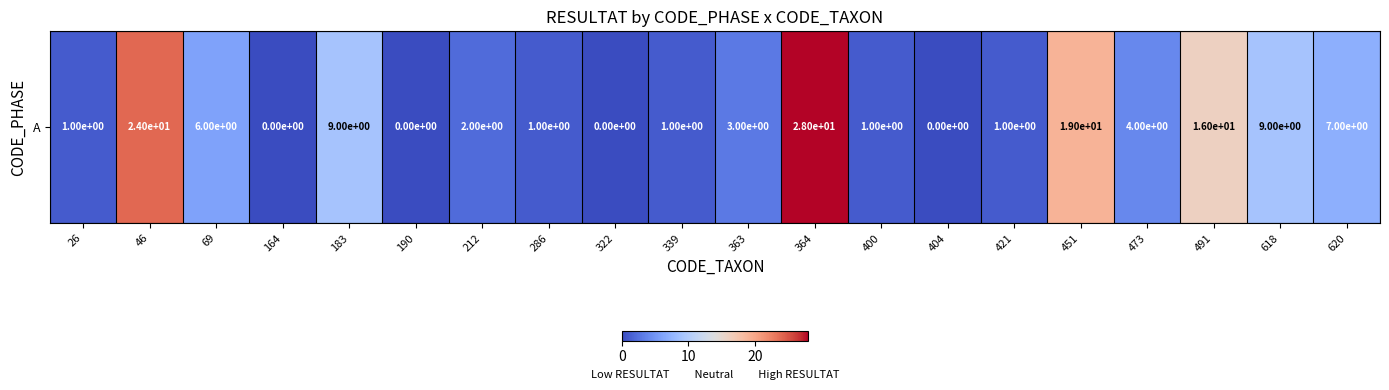

What is the ratio of the value at 363 to the value at 69?

0.5